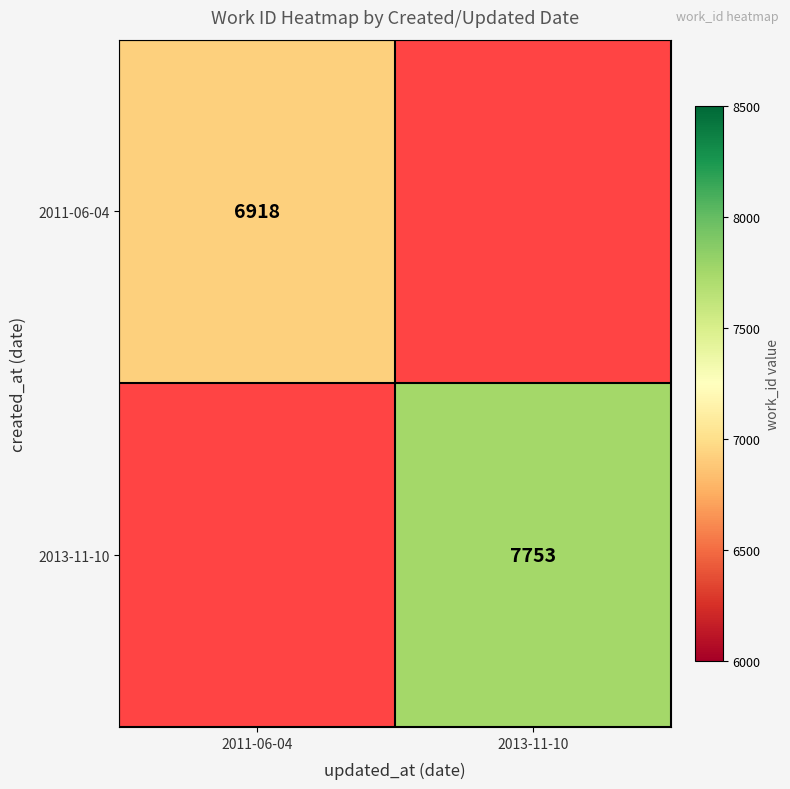

True or false: 2013-11-10 has a value of 7753 at 2013-11-10.

True